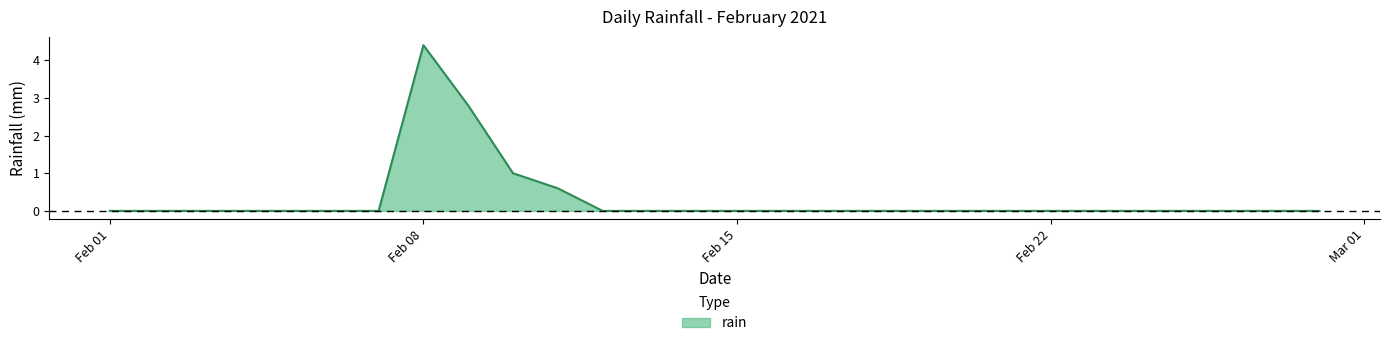

What is the greatest value displayed?

4.4